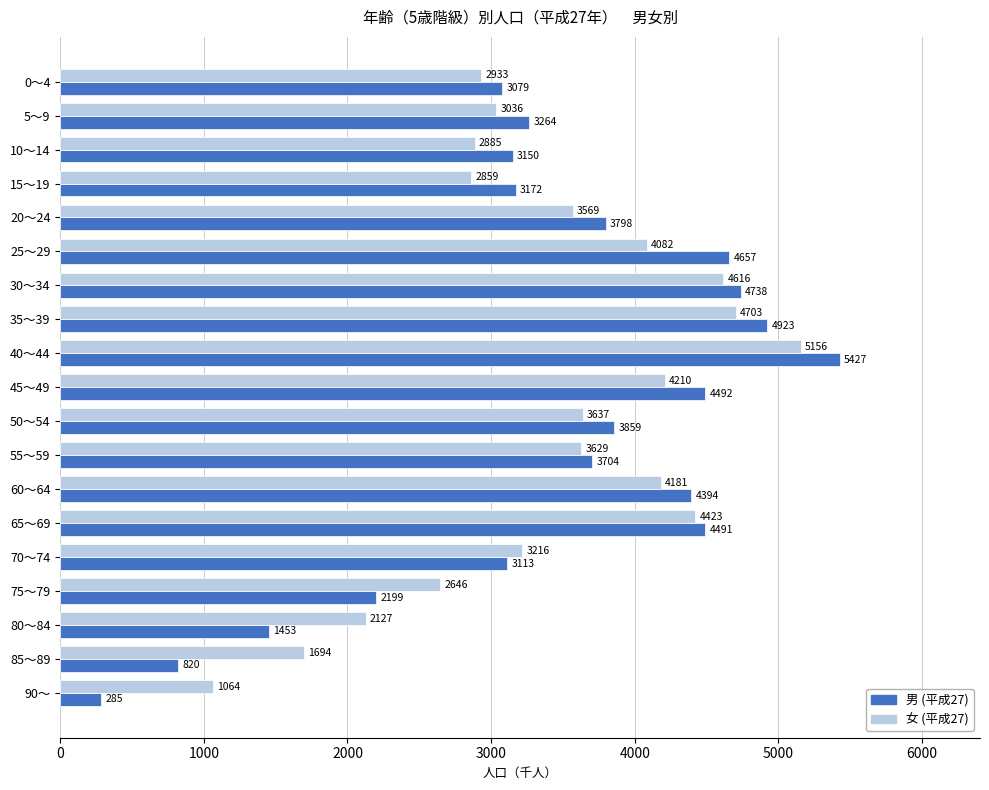

What is the difference between the highest and lowest values at 30～34?

122